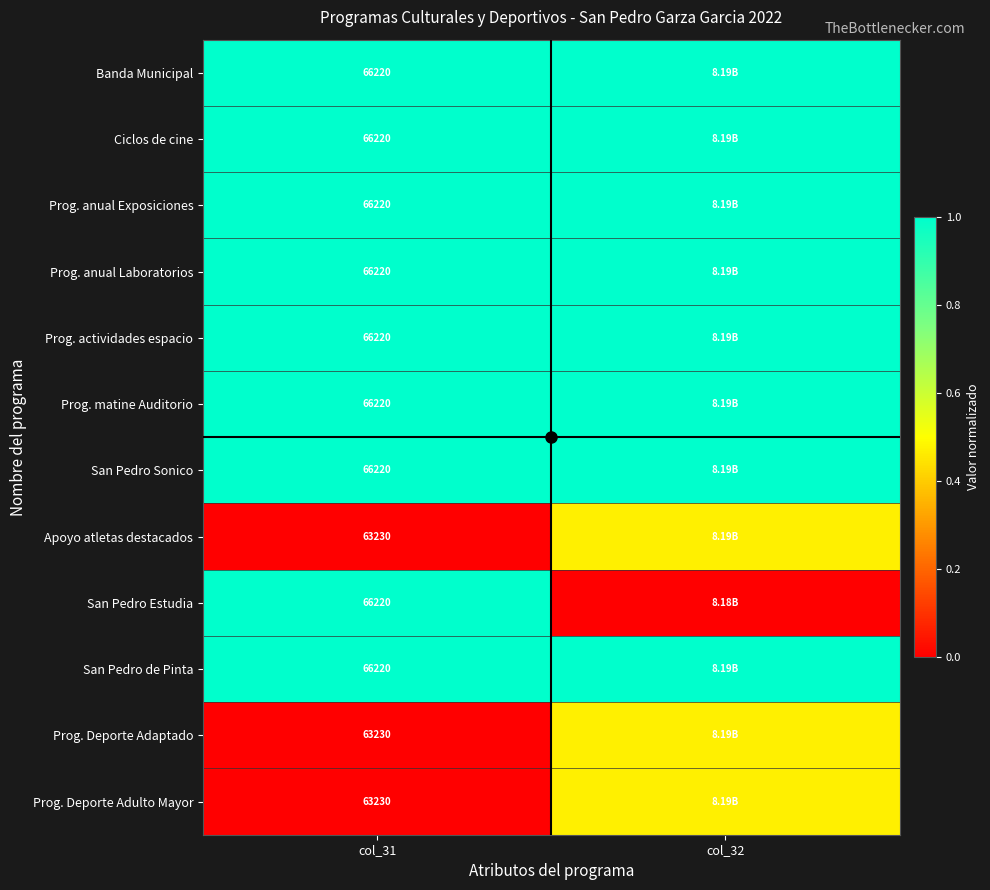

At how many categories does at least one series exceed 0?

2